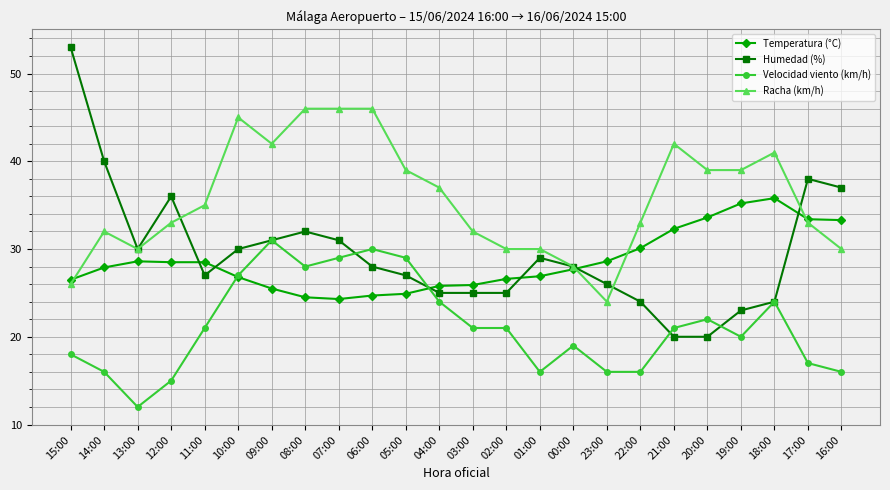

Rank the series by their maximum value, from lowest to highest.

Velocidad viento (km/h), Temperatura (°C), Racha (km/h), Humedad (%)